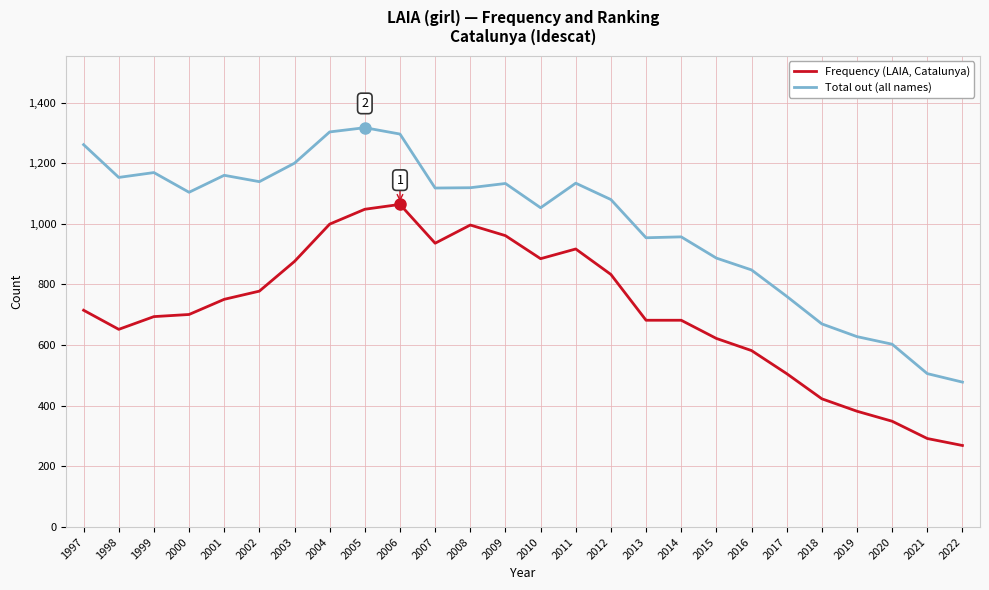

What is the difference between the maximum and minimum values in the Frequency (LAIA, Catalunya) series?

795